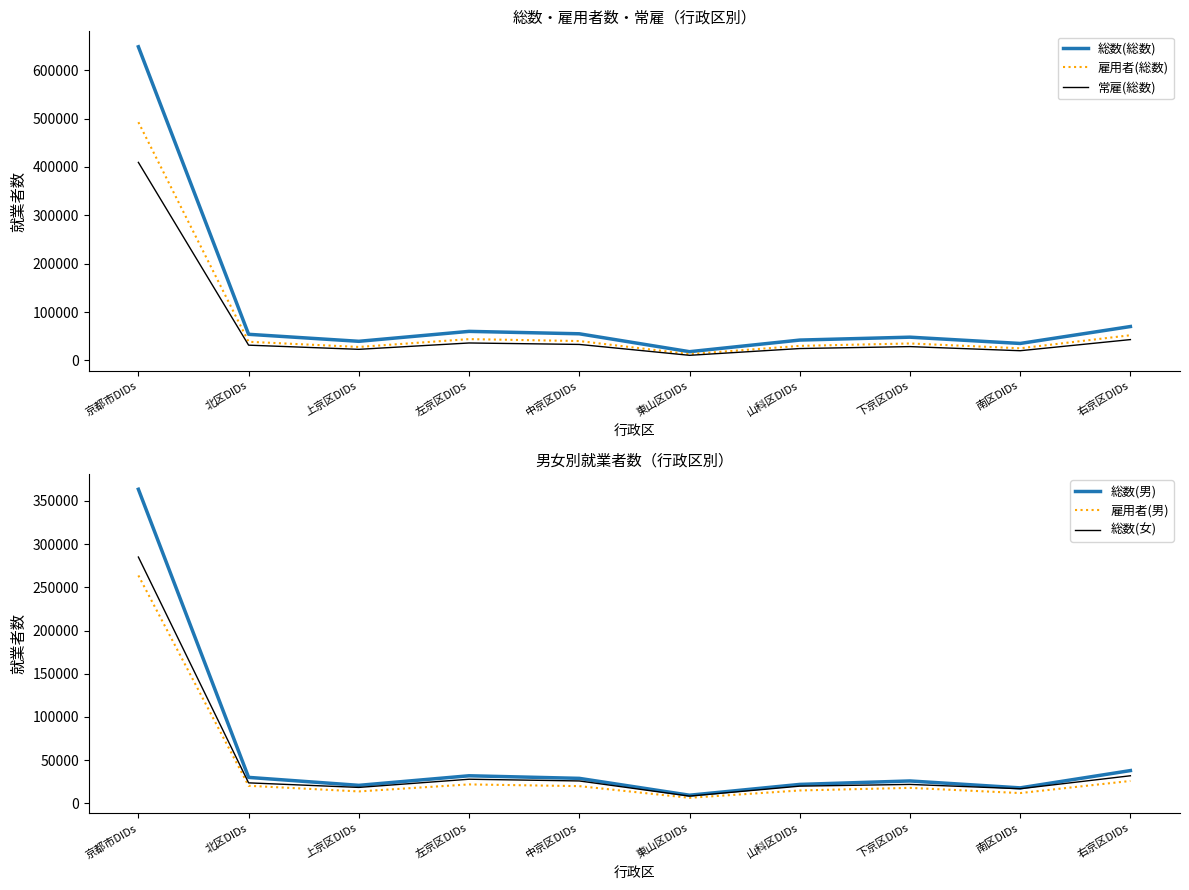

What is the label of the 5th point from the left?

中京区DIDs